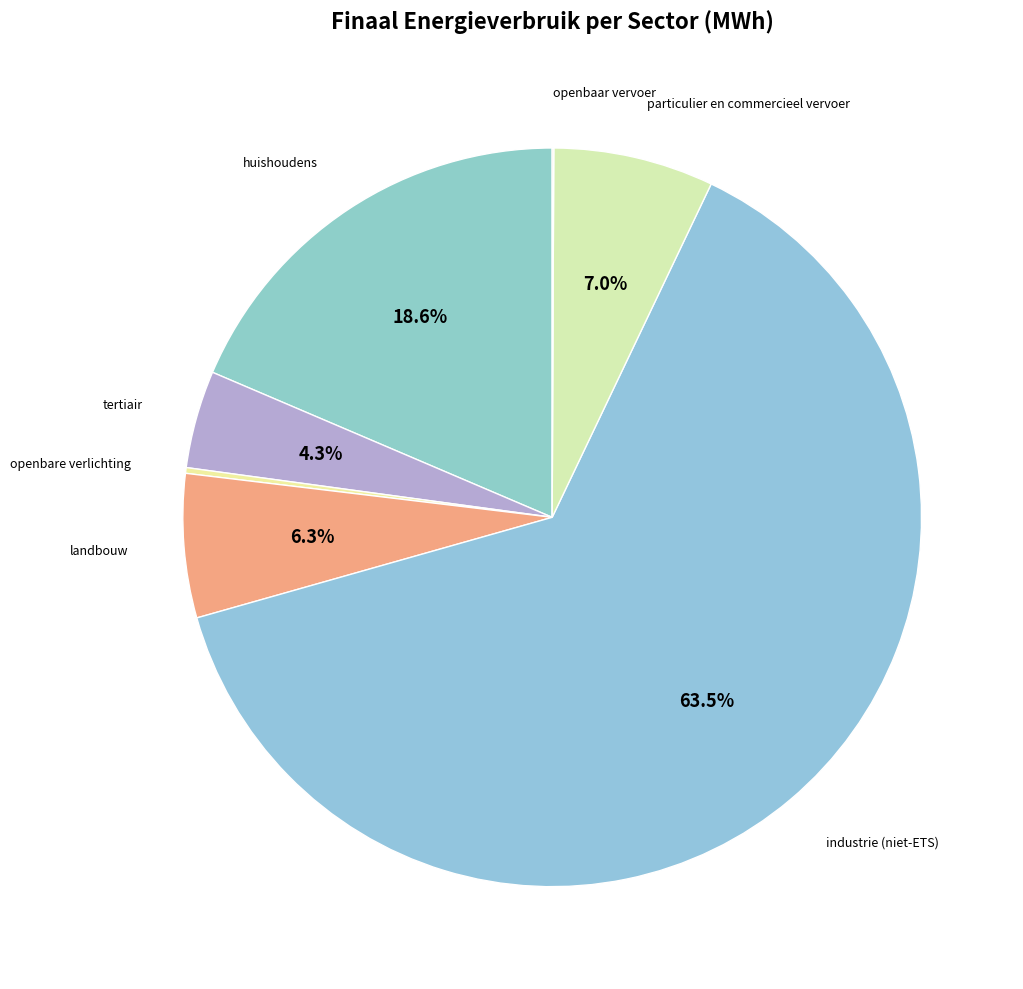

Which slice represents more than half of the pie?

industrie (niet-ETS)